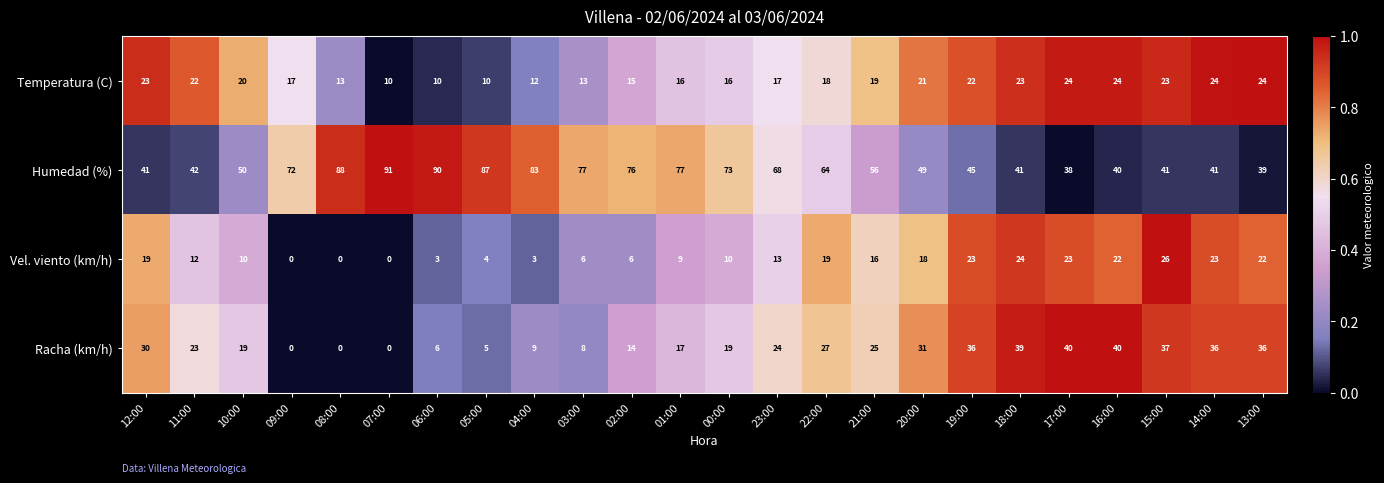

At which category does the chart reach its peak across all series?

07:00